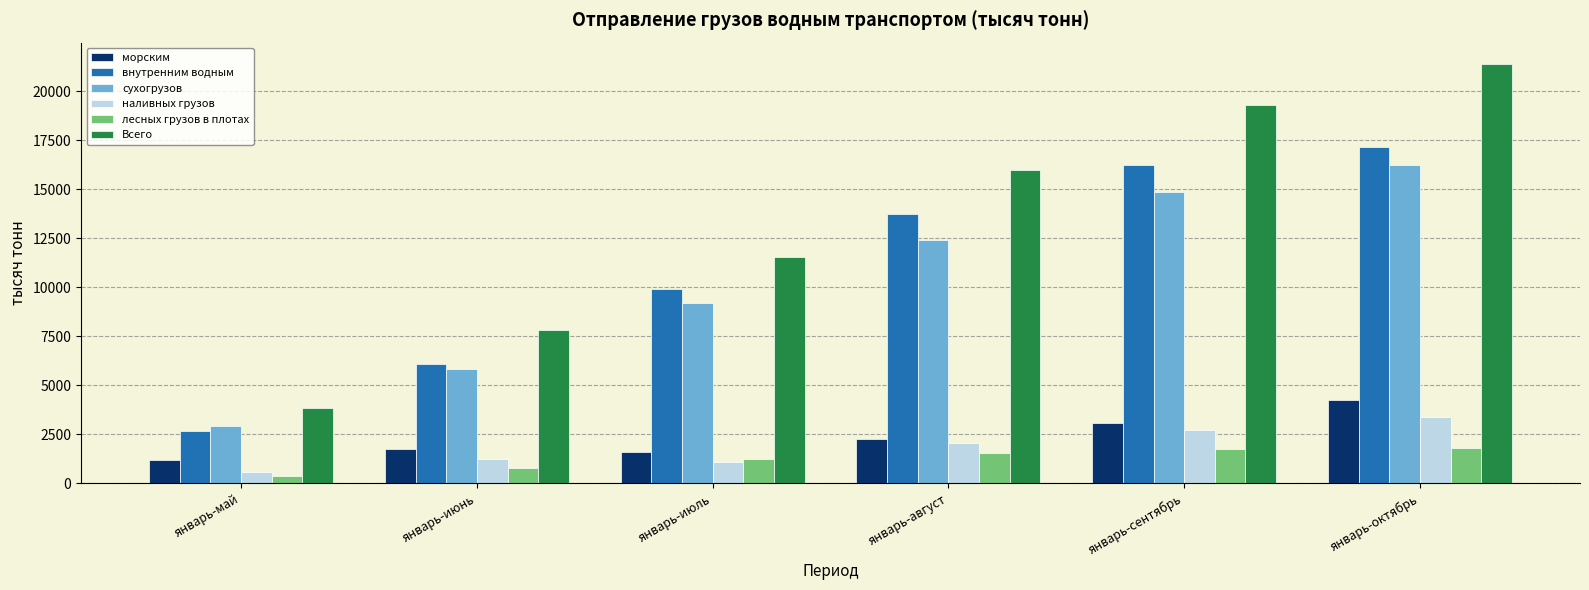

What is the minimum value for наливных грузов?

579.7